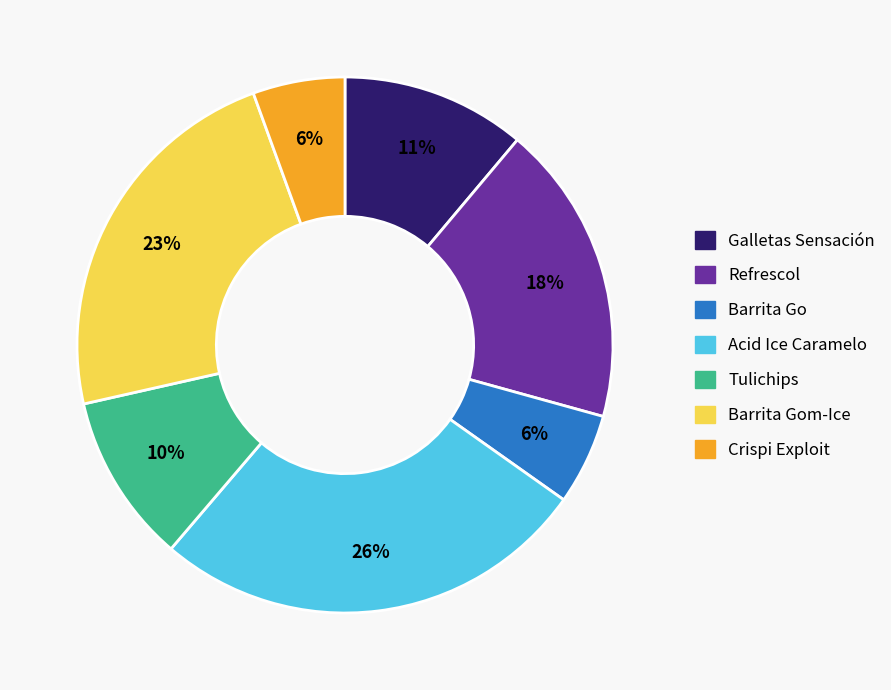

Is there any slice that represents more than half of the pie?

No